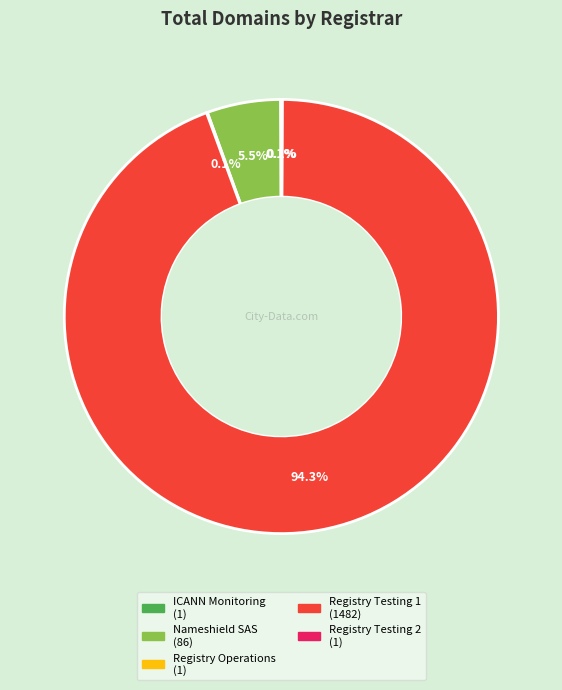

Does any single category account for the majority?

Yes